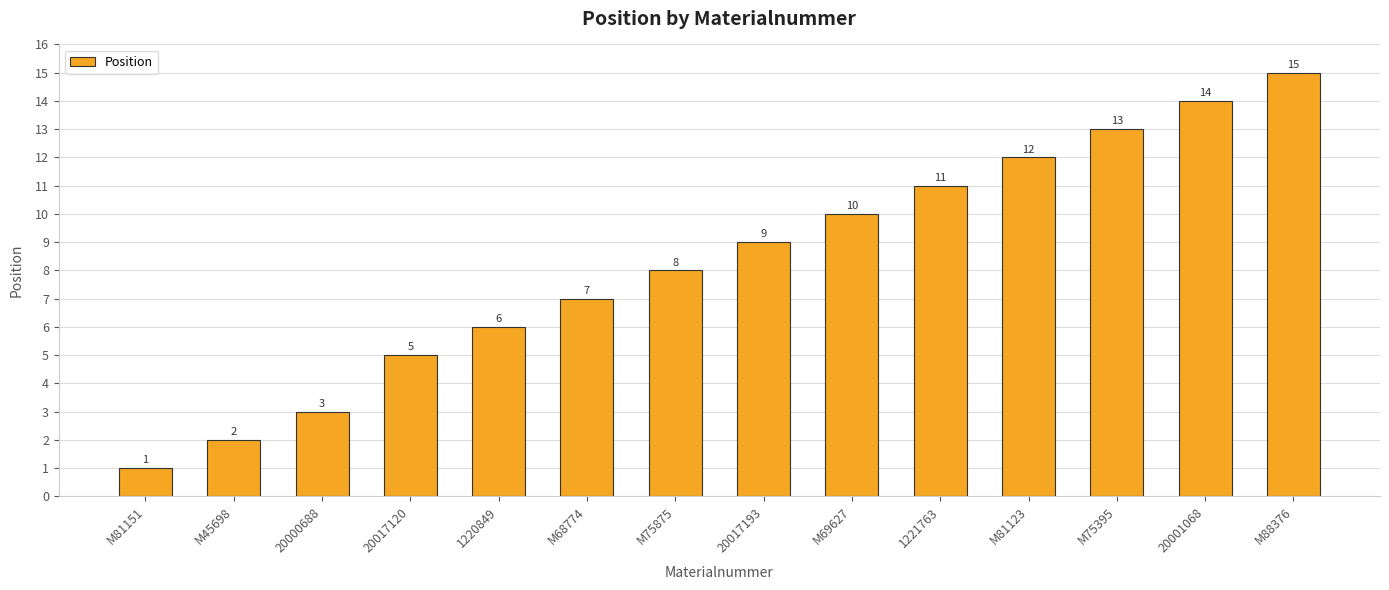

True or false: the data shows 21 at M75395.

False